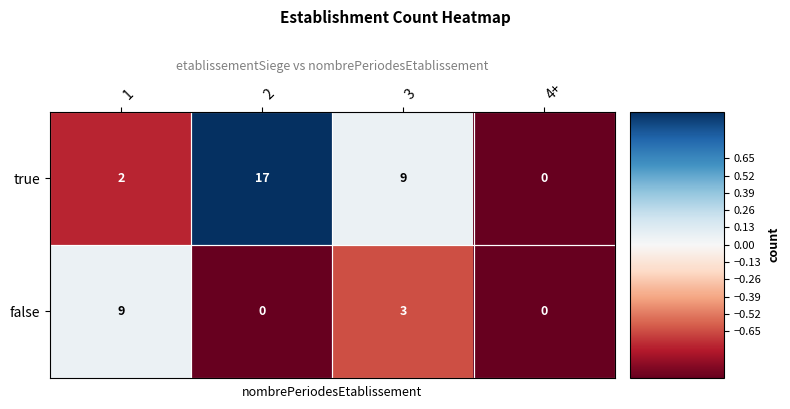

Rank the series by their average value, from highest to lowest.

true, false